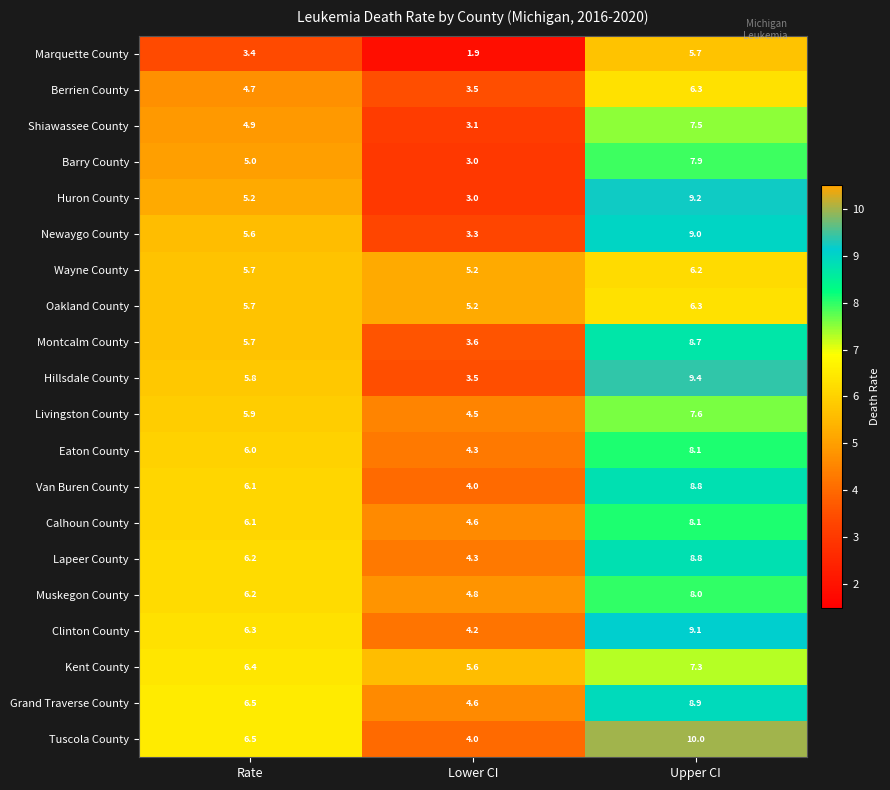

What is the average value of the Grand Traverse County series?

6.7